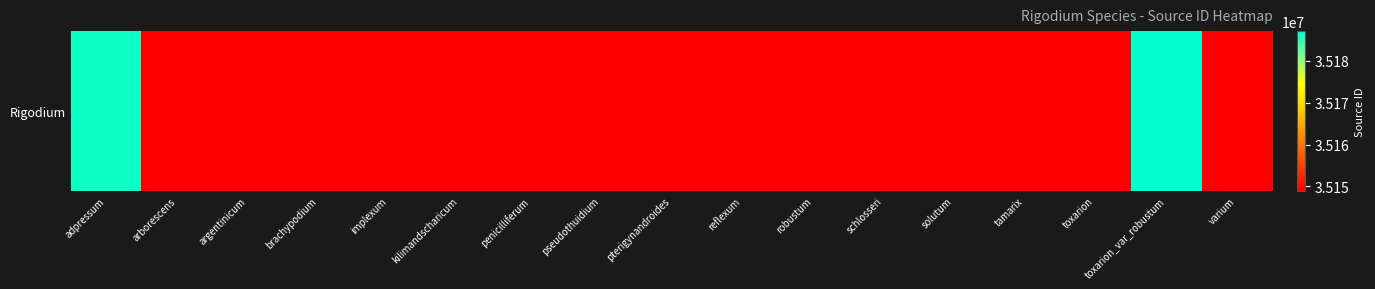

How many data points are less than 35149045?

8